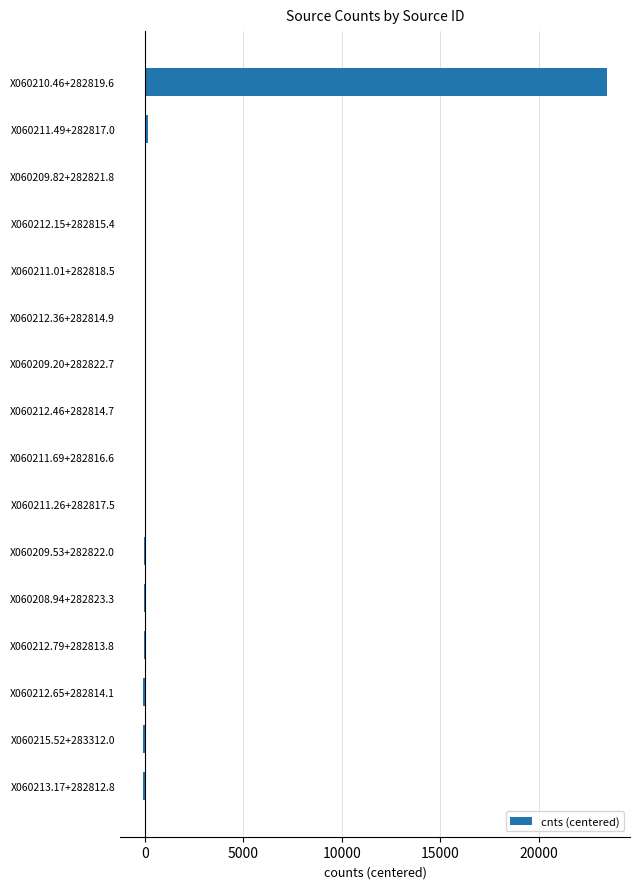

What value does the data have at X060210.46+282819.6?

23450.7